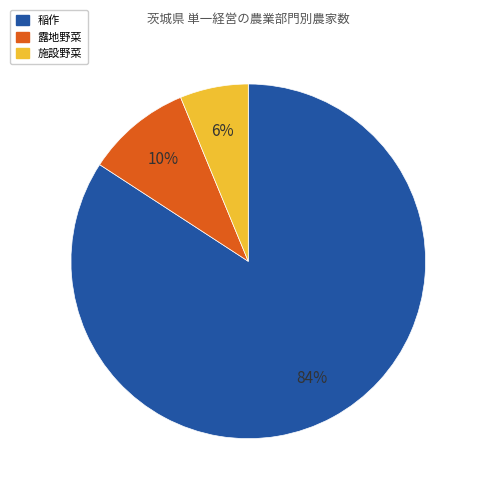

Combined, do 施設野菜 and 露地野菜 account for over 50%?

No